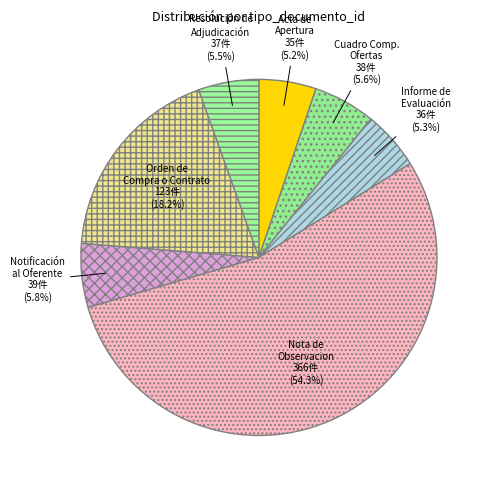

Count the number of slices in the pie.

7